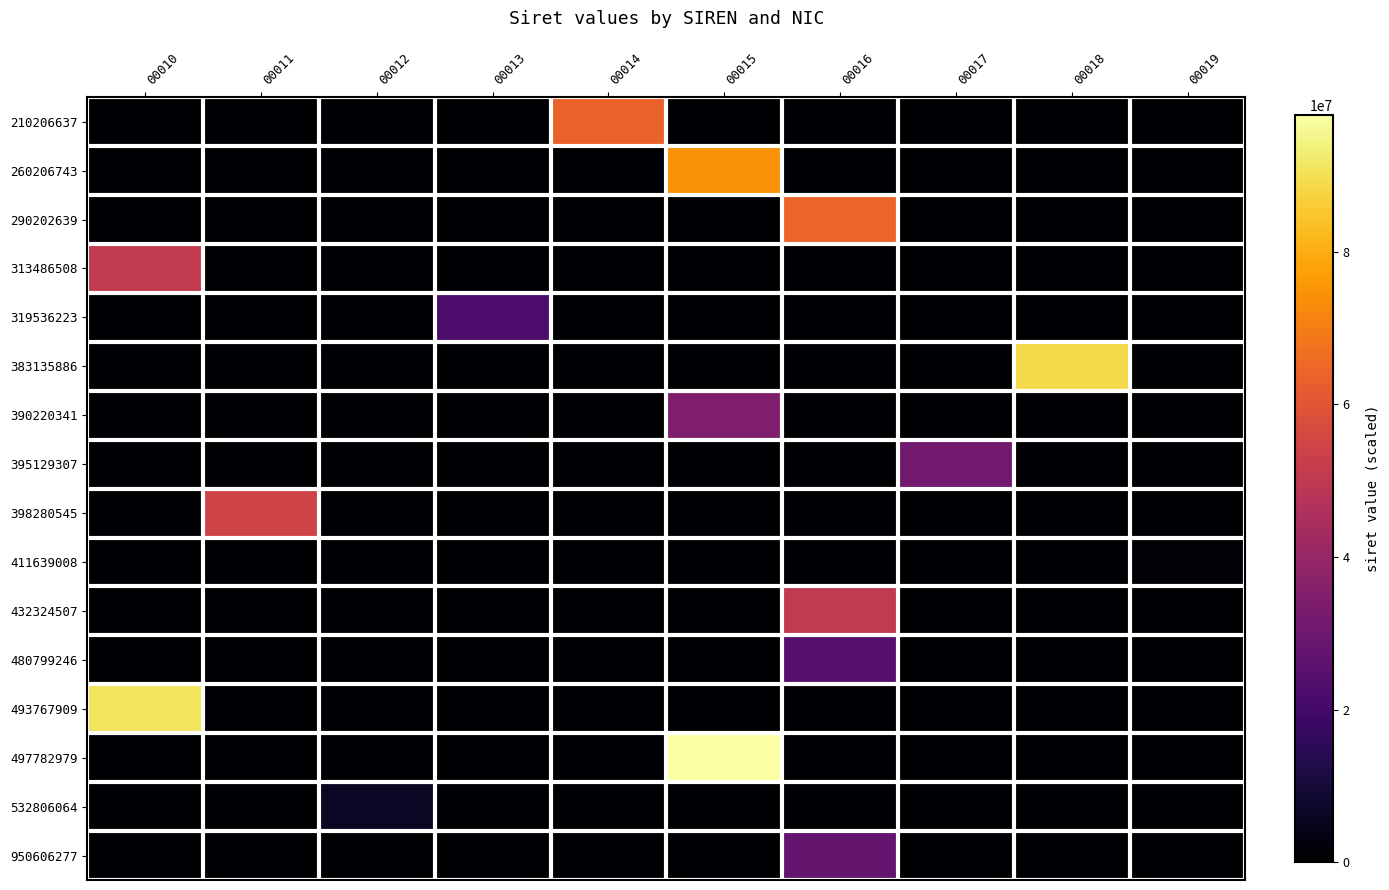

Rank the series by their maximum value, from highest to lowest.

497782979, 493767909, 383135886, 260206743, 290202639, 210206637, 398280545, 313486508, 432324507, 390220341, 395129307, 950606277, 480799246, 319536223, 532806064, 411639008